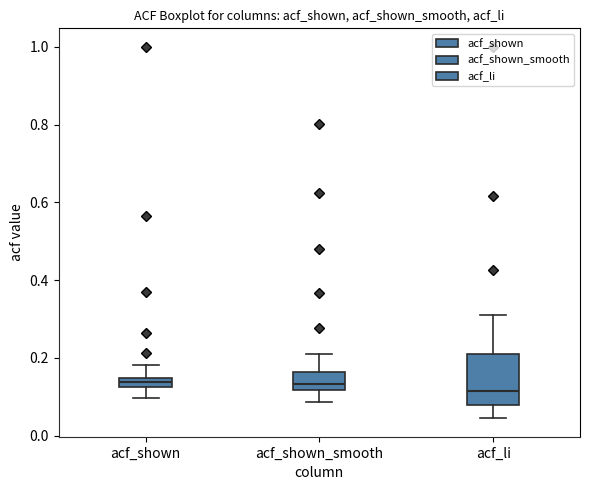

Where does the median line of the box for acf_shown_smooth sit on the y-axis? The values are not printed on the chart, so give them approximately, as read against the axis.

0.14